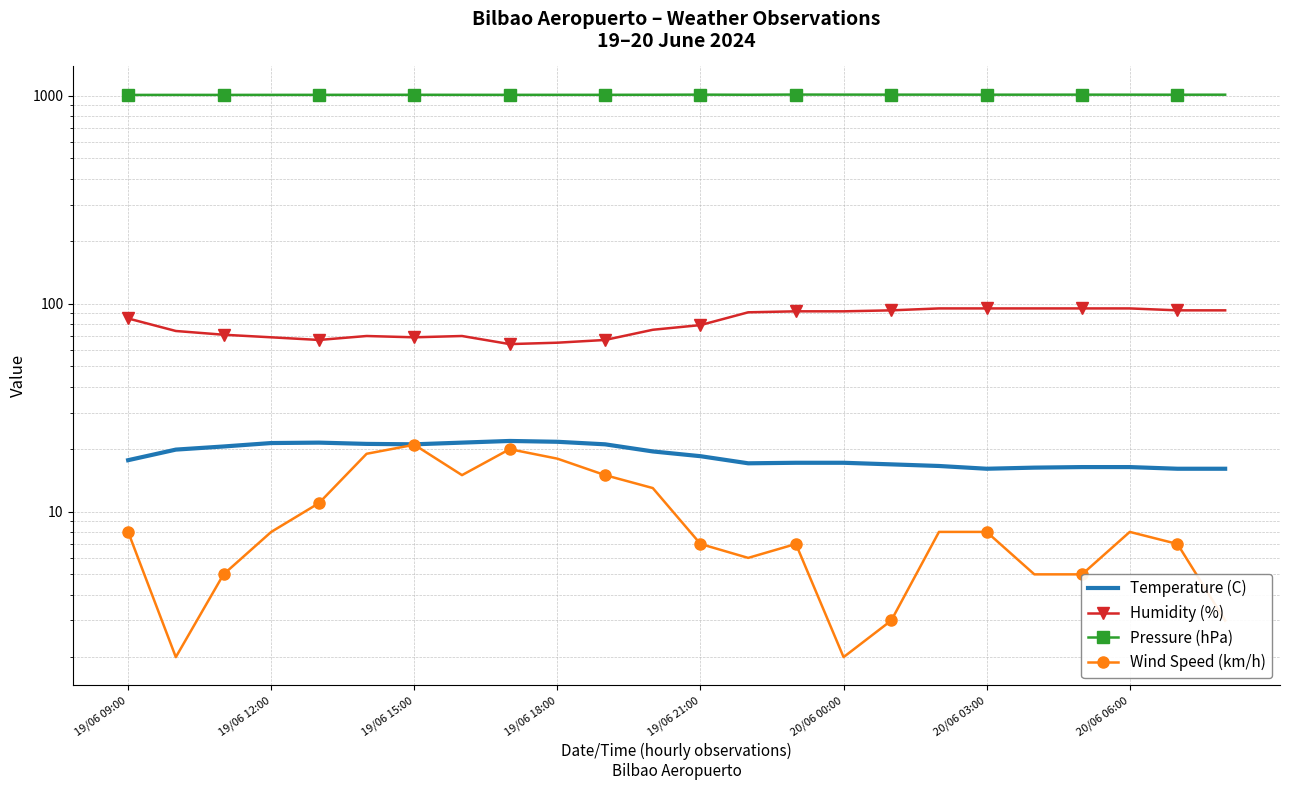

At how many categories does at least one series exceed 713?

24